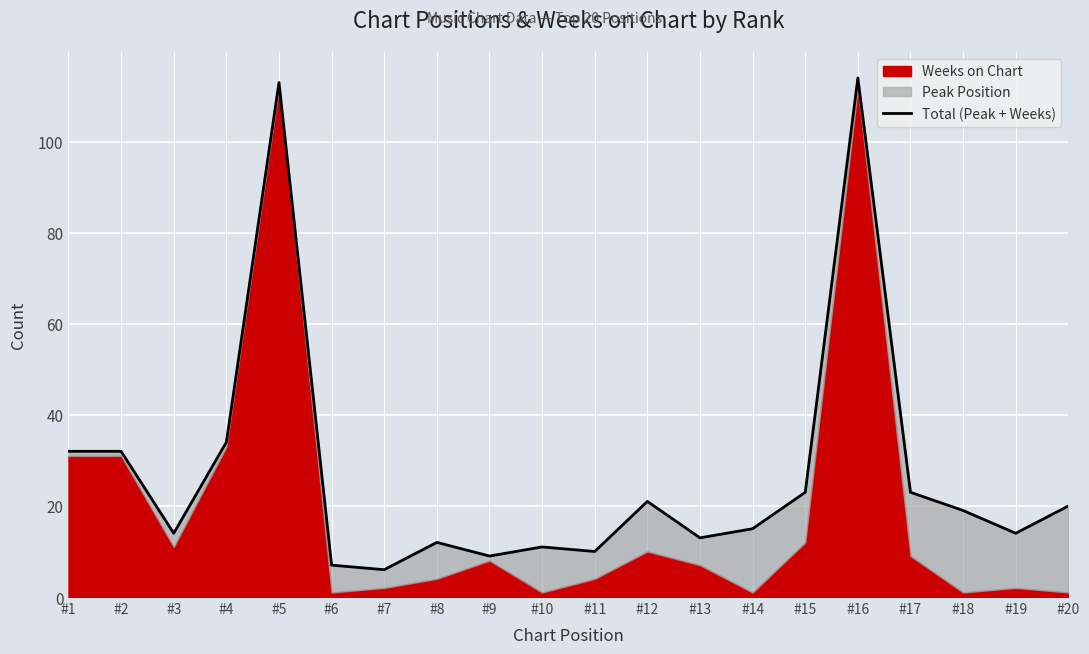

What is the value of the 10th point from the left?

11